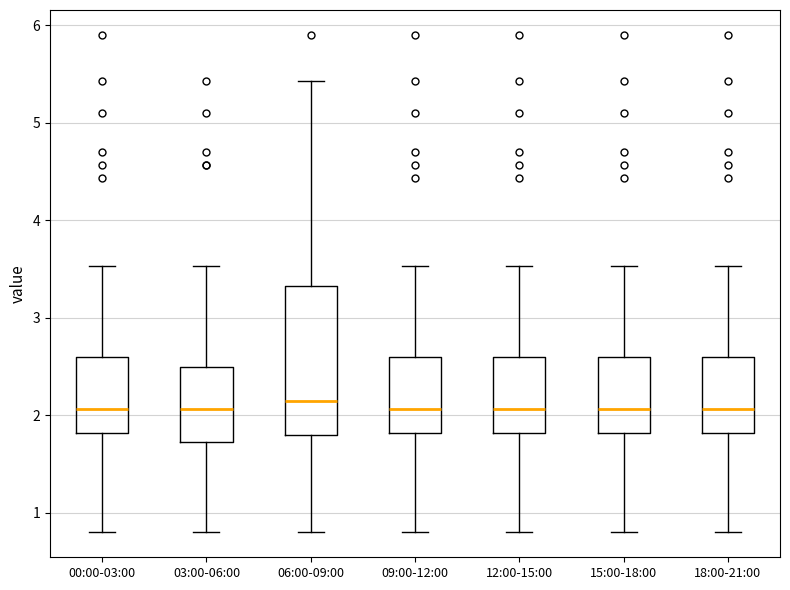

Reading left to right, transcribe this box plot: for each box, give where its median line is, the range the box spans, and where its two whiskers end, as read against the y-axis. The values are not printed on the chart, so give them approximately, as read against the axis.

00:00-03:00: median 2.1, box 1.8 to 2.6, whiskers 0.8 to 3.5
03:00-06:00: median 2.1, box 1.7 to 2.5, whiskers 0.8 to 3.5
06:00-09:00: median 2.2, box 1.8 to 3.3, whiskers 0.8 to 5.4
09:00-12:00: median 2.1, box 1.8 to 2.6, whiskers 0.8 to 3.5
12:00-15:00: median 2.1, box 1.8 to 2.6, whiskers 0.8 to 3.5
15:00-18:00: median 2.1, box 1.8 to 2.6, whiskers 0.8 to 3.5
18:00-21:00: median 2.1, box 1.8 to 2.6, whiskers 0.8 to 3.5